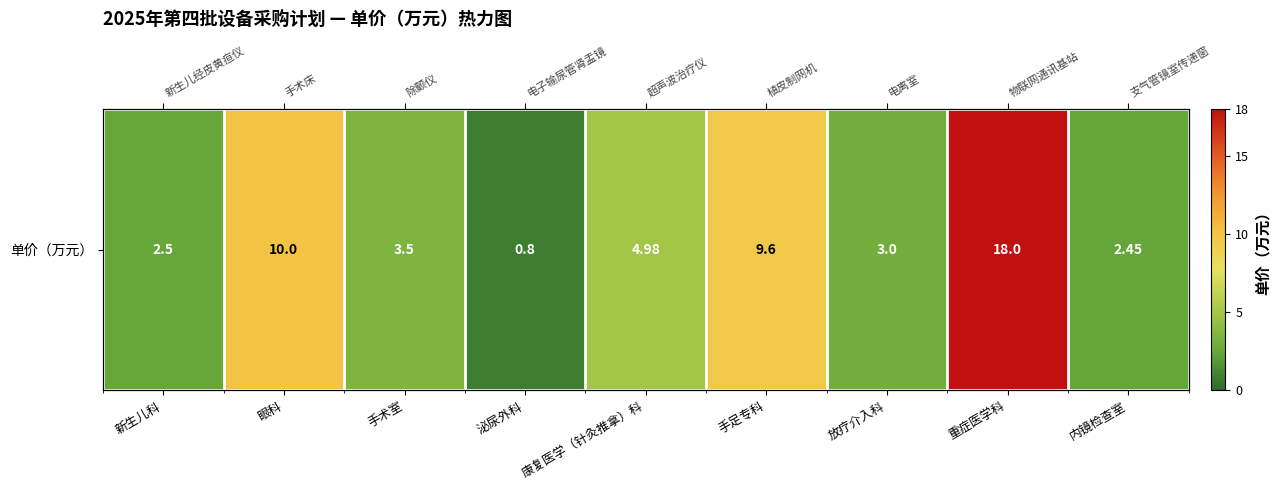

Rank the categories by value from lowest to highest.

泌尿外科, 内镜检查室, 新生儿科, 放疗介入科, 手术室, 康复医学（针灸推拿）科, 手足专科, 眼科, 重症医学科